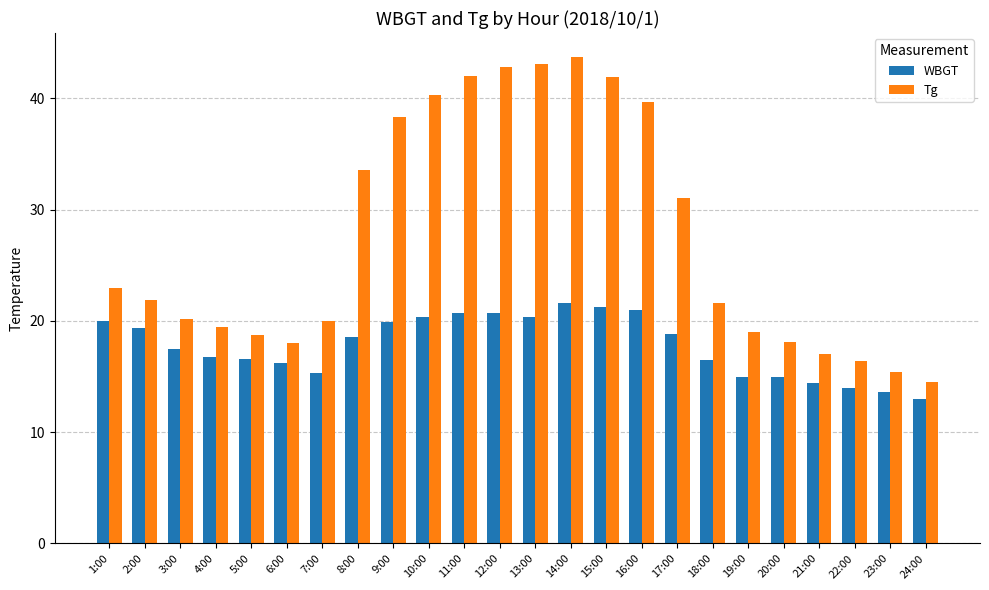

What is the average value of the Tg series?

27.5